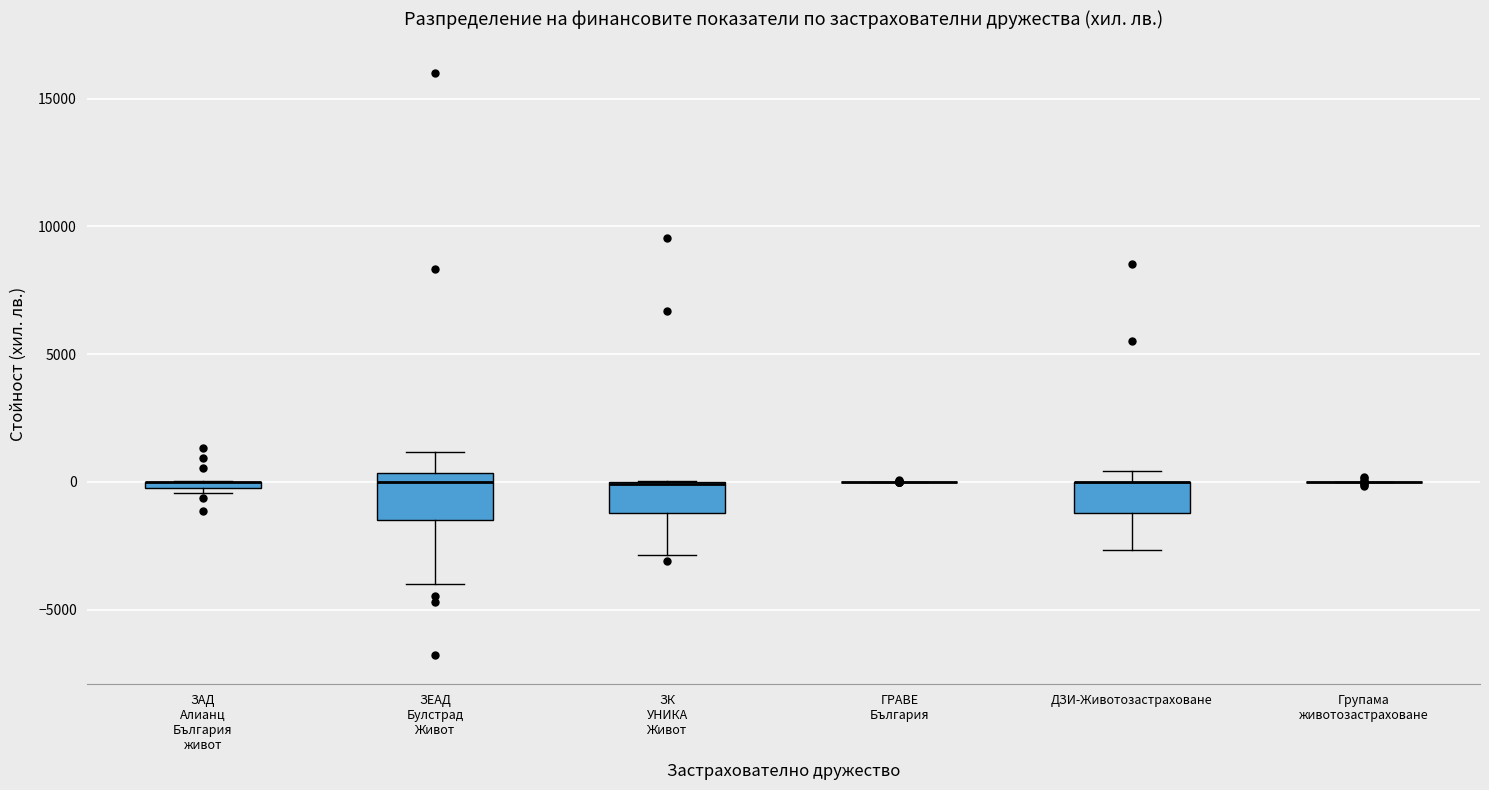

Which box is the tallest, from its lower edge to its upper edge?

ЗЕАД Булстрад Живот